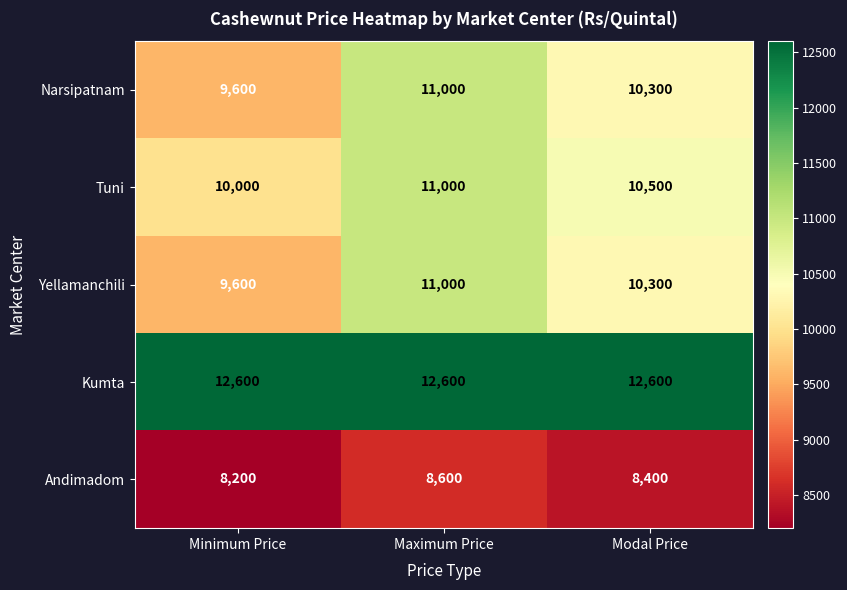

The Tuni series shows 16403 at Minimum Price. True or false?

False